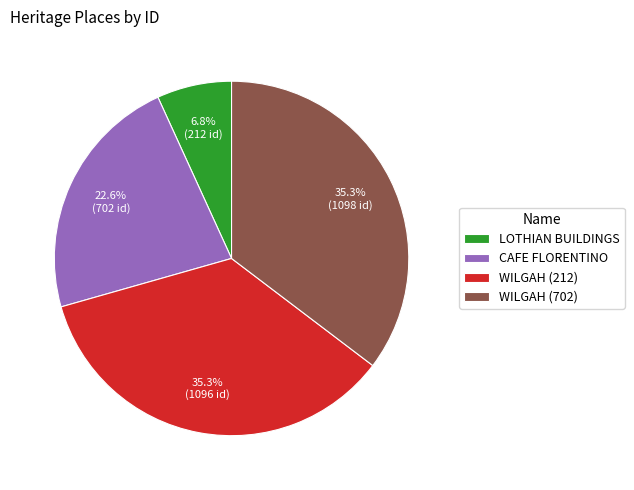

Is there a majority slice in this chart?

No